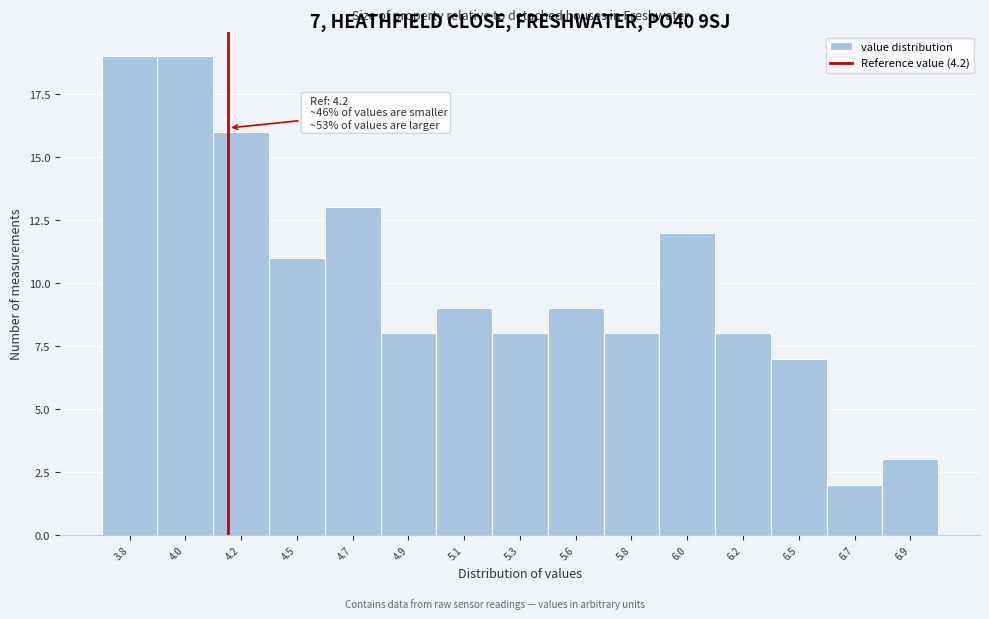

Reading left to right, extract all data points from this chart.

19	19	16	11	13	8	9	8	9	8	12	8	7	2	3